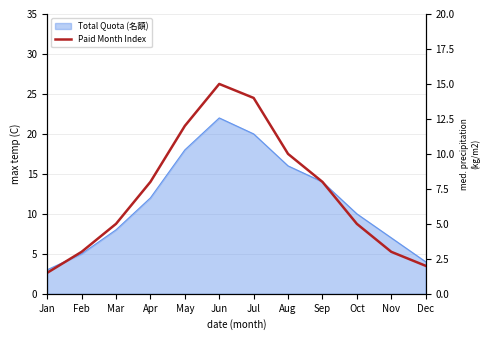

Is it true that the value at Mar is 5.0?

True